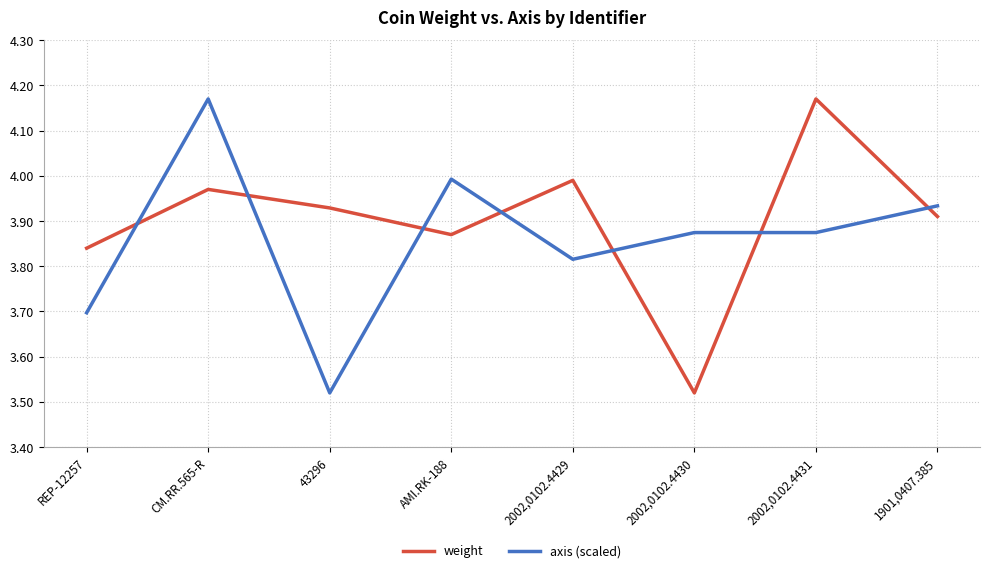

How many interior local peaks does the weight series have?

3